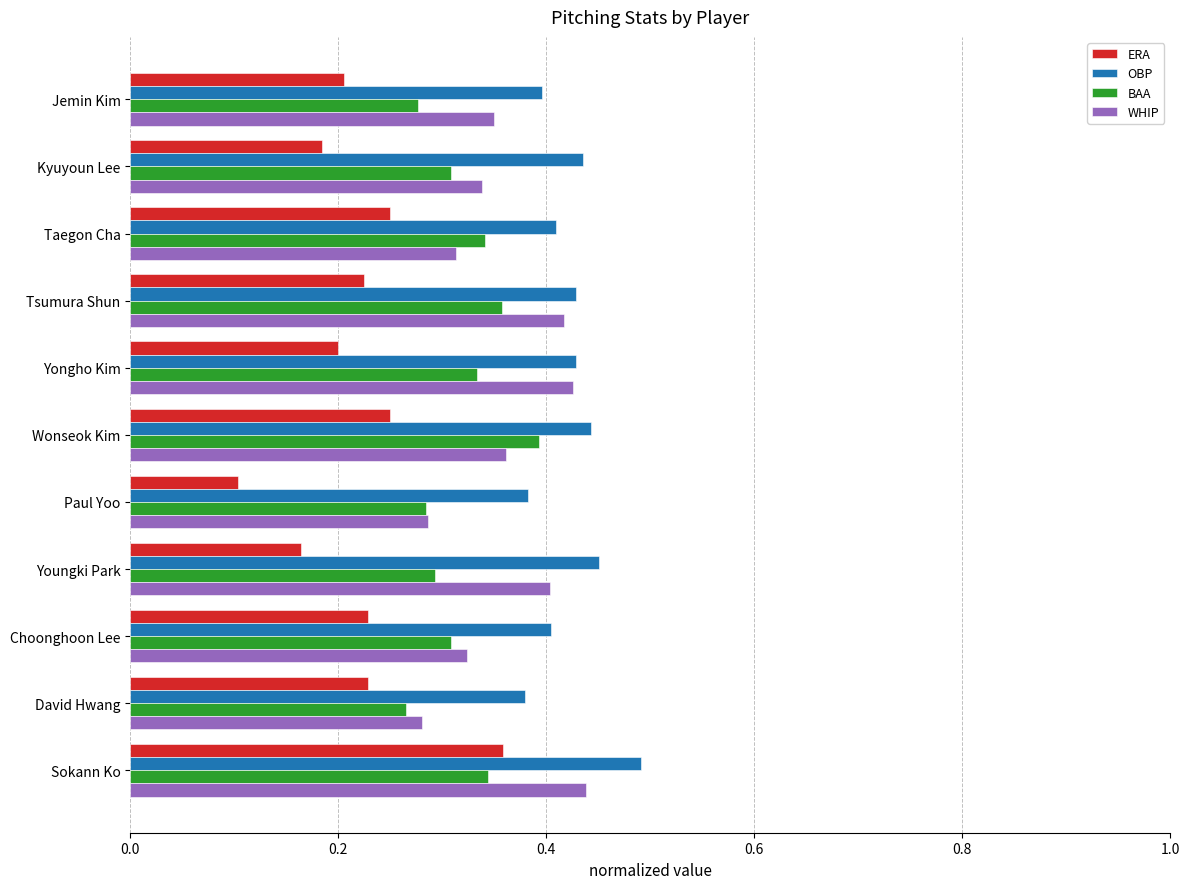

At which label does OBP reach its peak?

Sokann Ko